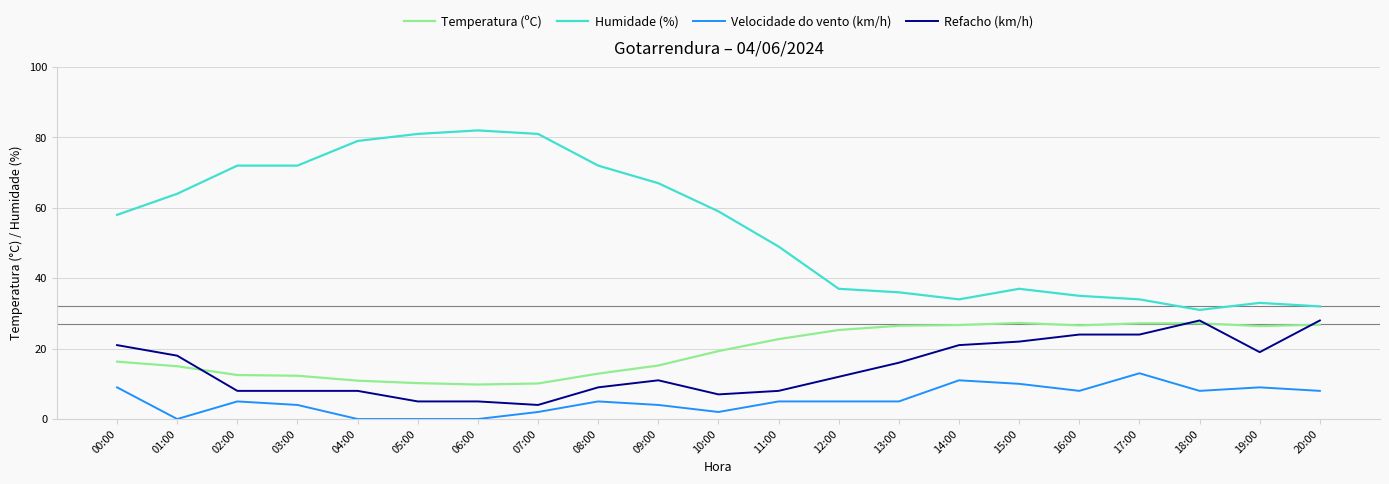

What is the difference between the Velocidade do vento (km/h) values at 08:00 and 04:00?

5.0